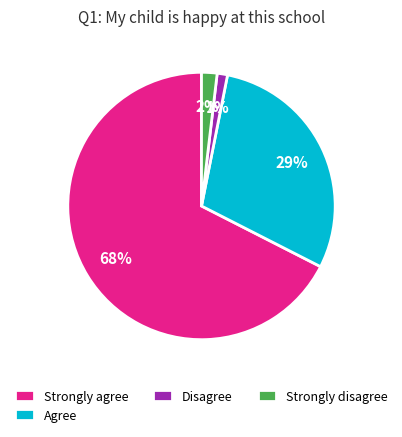

What is the largest slice in the pie chart?

Strongly agree